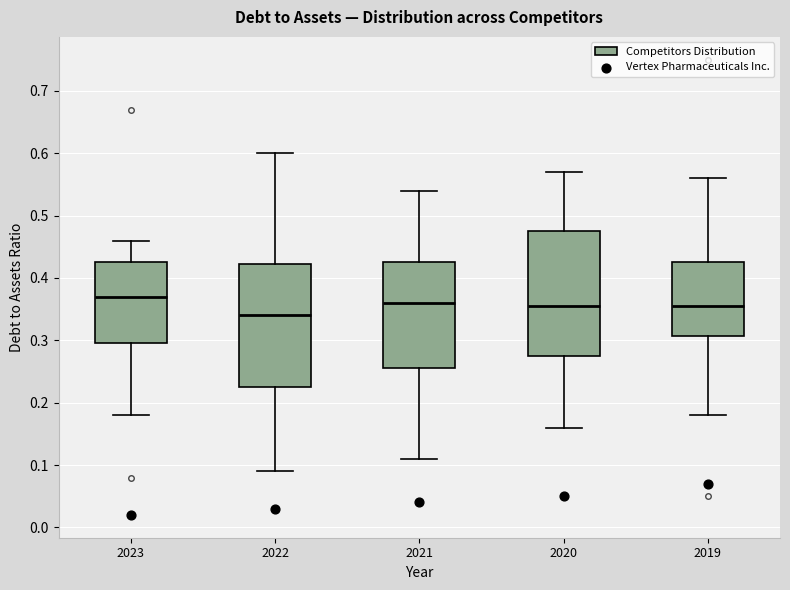

Reading left to right, transcribe this box plot: for each box, give where its median line is, the range the box spans, and where its two whiskers end, as read against the y-axis. The values are not printed on the chart, so give them approximately, as read against the axis.

2023: median 0.37, box 0.30 to 0.43, whiskers 0.18 to 0.46
2022: median 0.34, box 0.23 to 0.42, whiskers 0.09 to 0.60
2021: median 0.36, box 0.26 to 0.43, whiskers 0.11 to 0.54
2020: median 0.36, box 0.28 to 0.48, whiskers 0.16 to 0.57
2019: median 0.36, box 0.31 to 0.43, whiskers 0.18 to 0.56